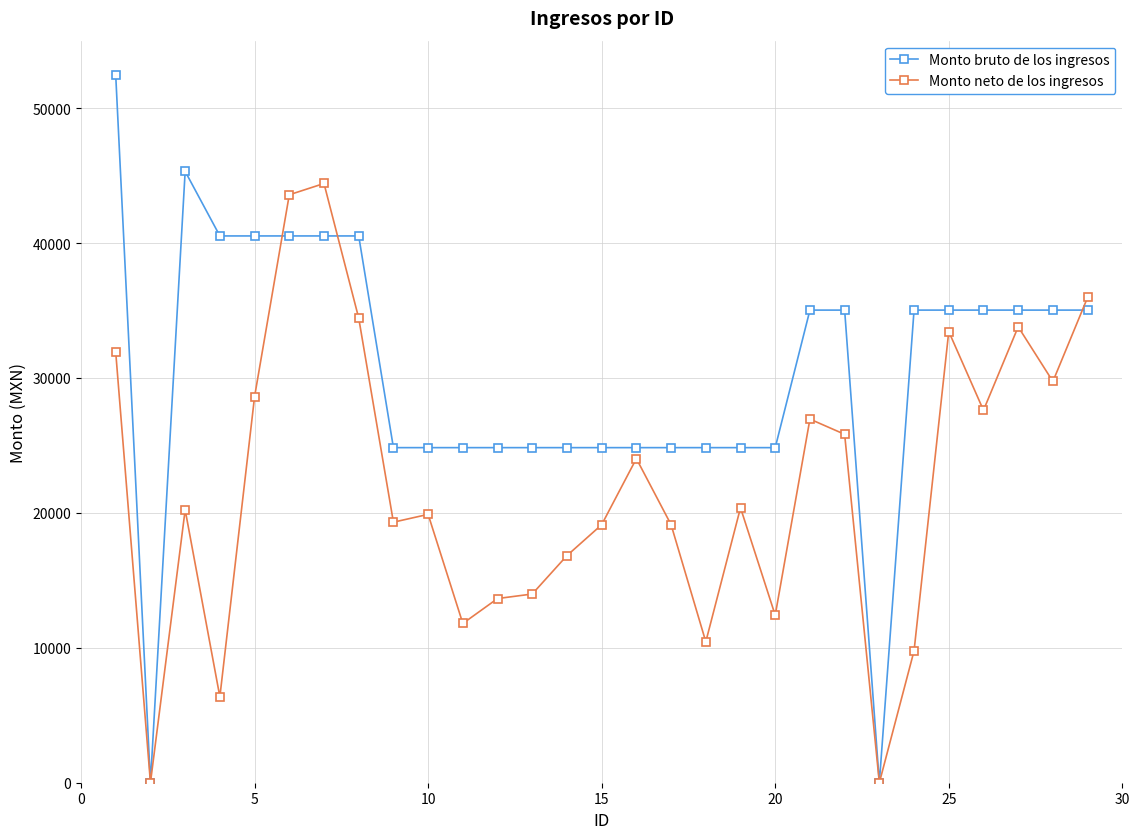

At how many categories does at least one series exceed 16477?

27